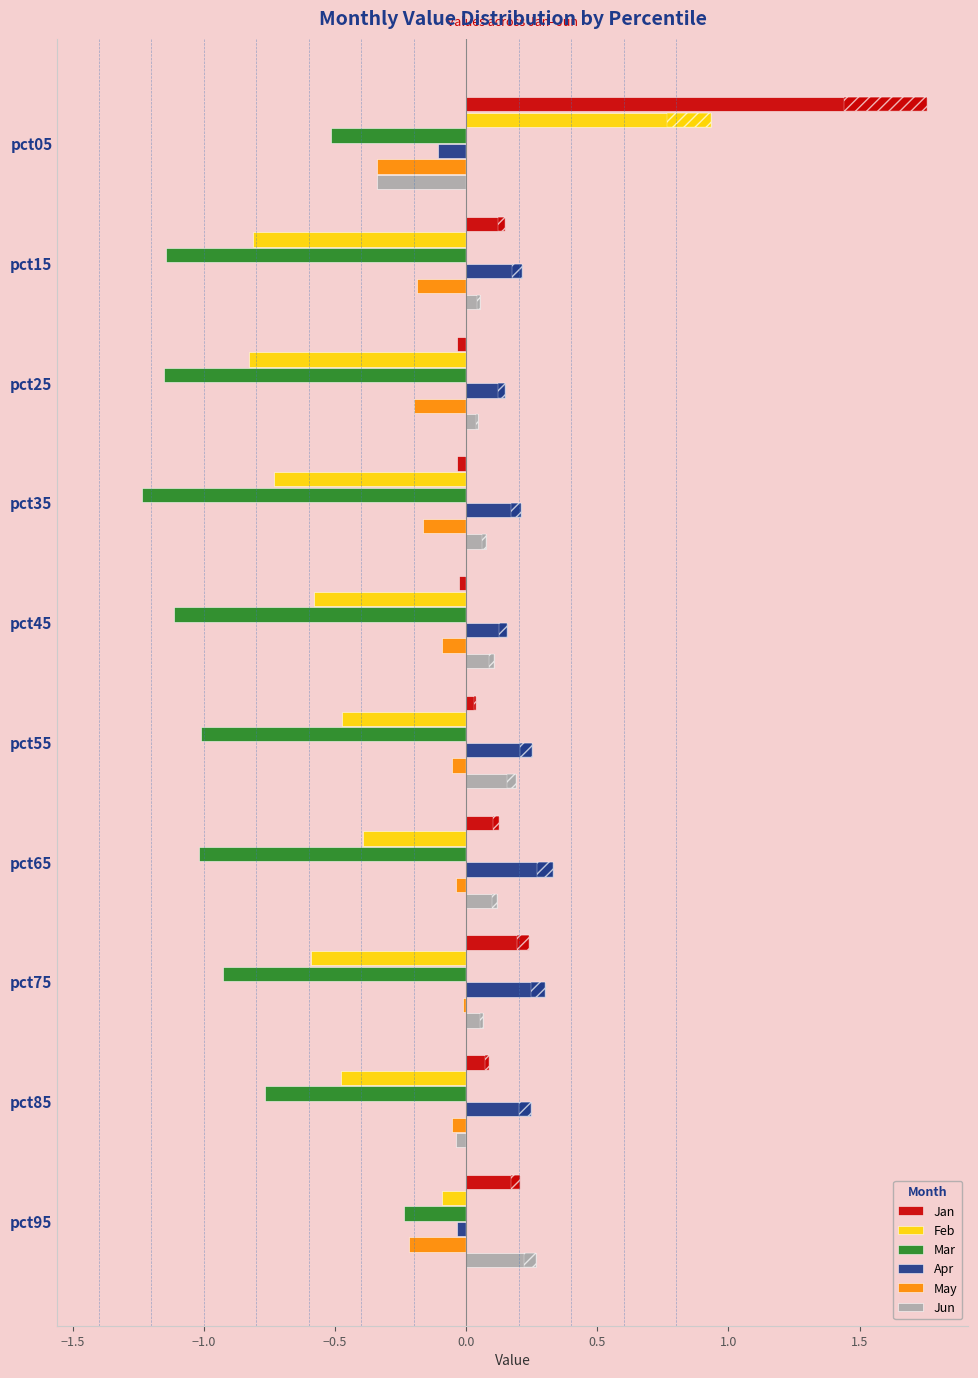

What is the difference between the second highest and minimum values in the Jan series?

0.3